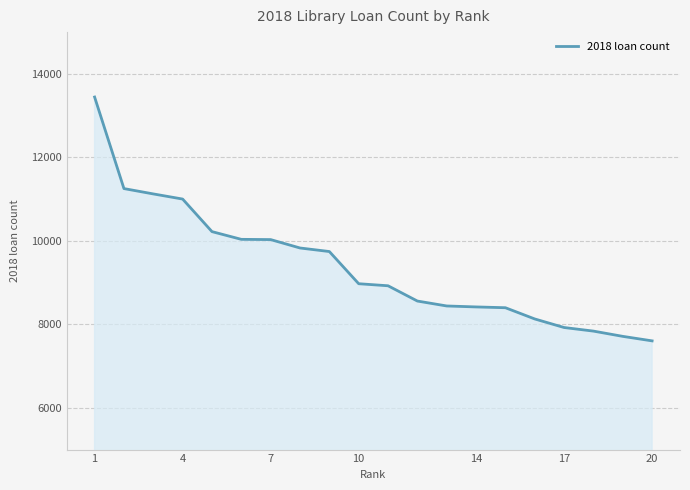

What is the minimum value shown in the chart?

7604